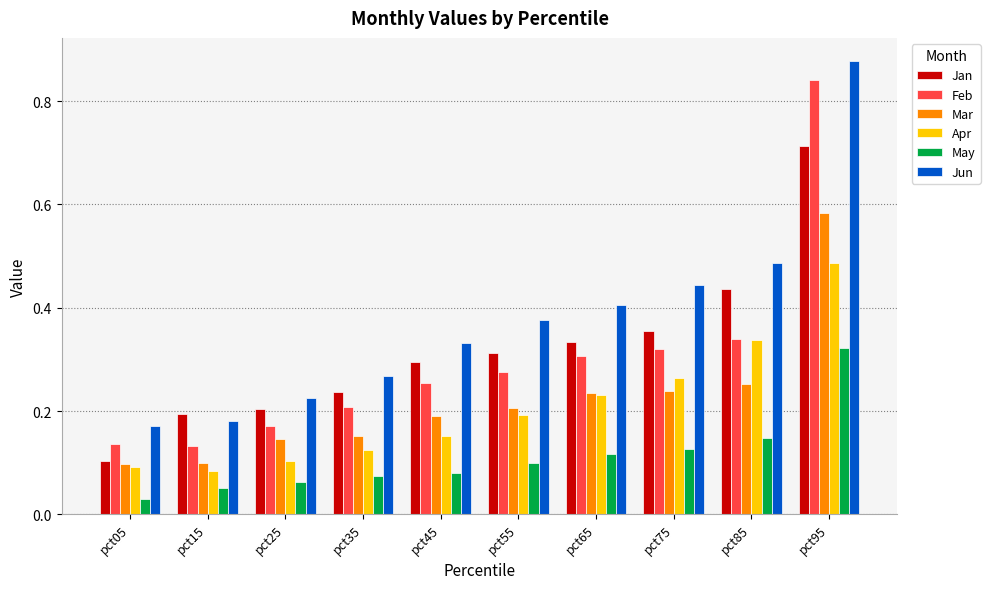

True or false: Jun has a value of 0.3 at pct25.

False